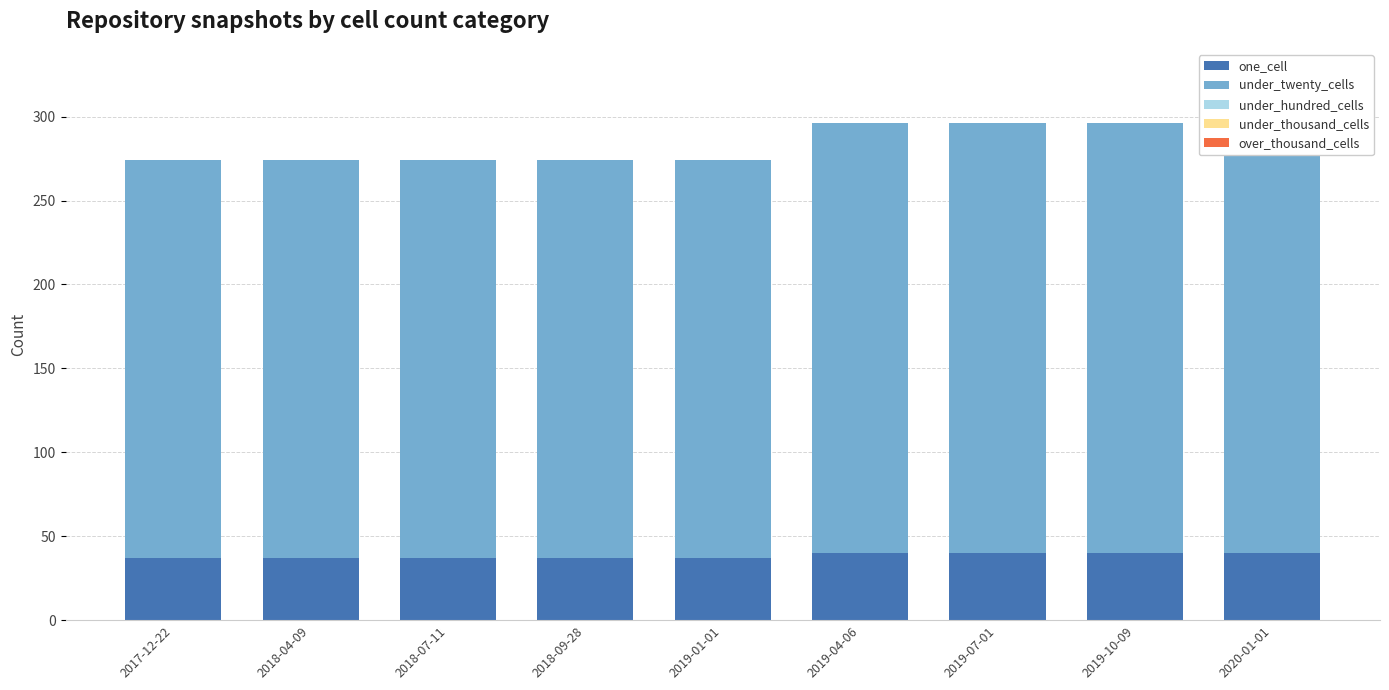

At which category is the sum across all series the highest?

2019-04-06